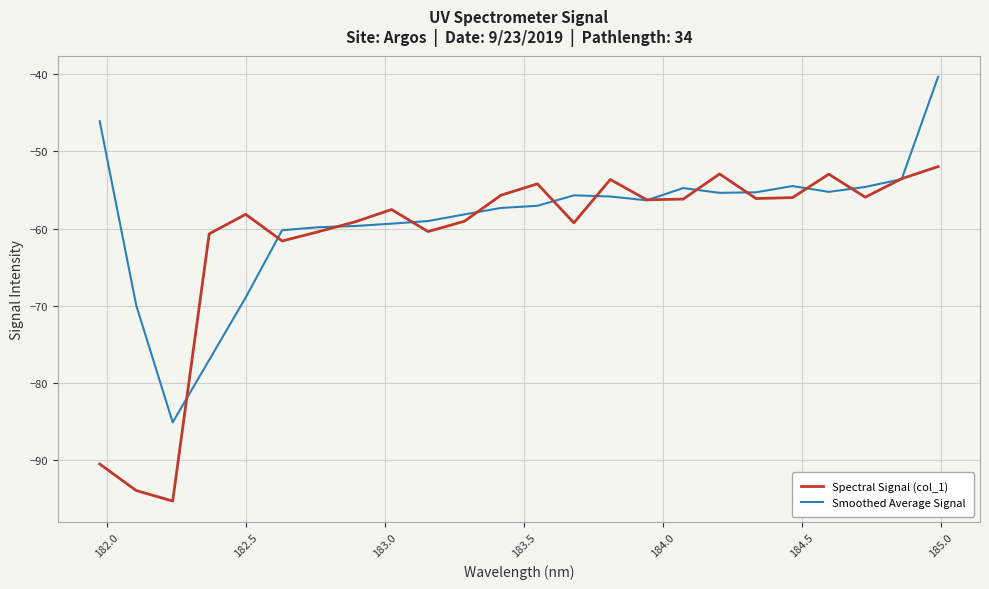

List the series in order of their overall mean, lowest first.

Spectral Signal (col_1), Smoothed Average Signal